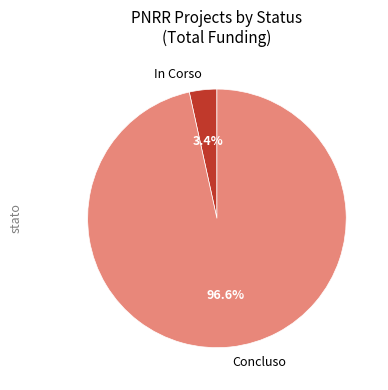

Between Concluso and In Corso, which is larger?

Concluso